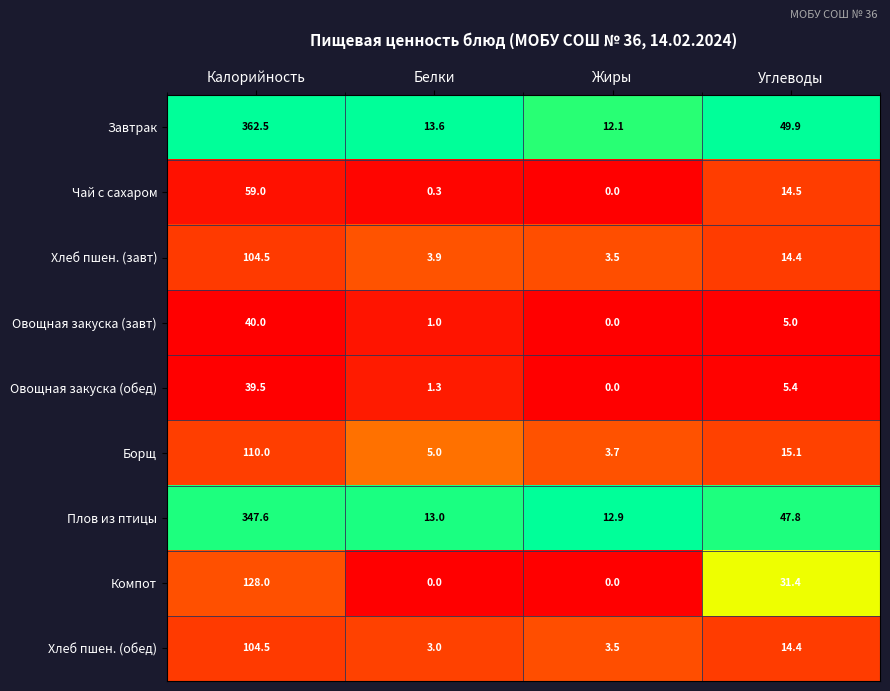

What is the sum of all Завтрак values?

438.1